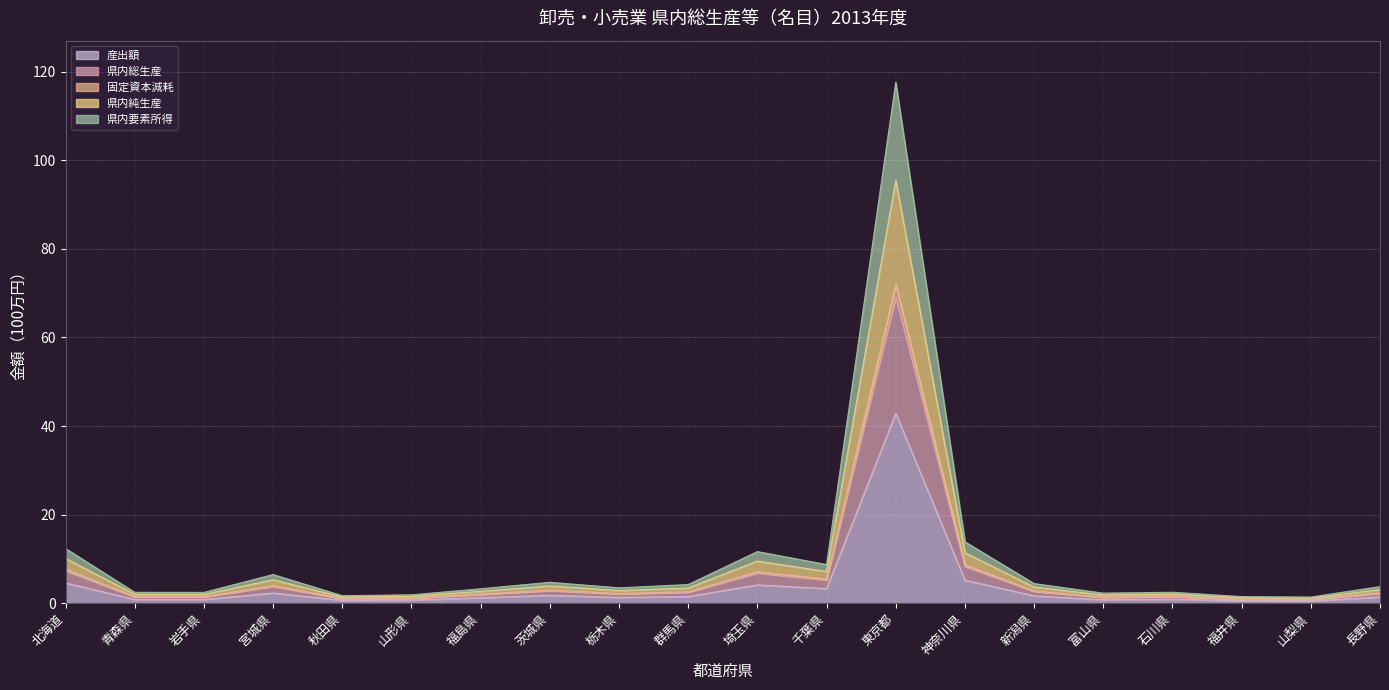

Reading left to right, transcribe all the data shown in this chart.

産出額: 北海道=4.6	青森県=0.9	岩手県=0.8	宮城県=2.3	秋田県=0.6	山形県=0.7	福島県=1.2	茨城県=1.8	栃木県=1.3	群馬県=1.5	埼玉県=4.1	千葉県=3.3	東京都=42.9	神奈川県=5.2	新潟県=1.7	富山県=0.8	石川県=0.9	福井県=0.5	山梨県=0.5	長野県=1.4
県内総生産: 北海道=12.3	青森県=2.5	岩手県=2.4	宮城県=6.5	秋田県=1.7	山形県=1.9	福島県=3.2	茨城県=4.7	栃木県=3.5	群馬県=4.2	埼玉県=11.7	千葉県=8.7	東京都=117.6	神奈川県=13.9	新潟県=4.4	富山県=2.3	石川県=2.5	福井県=1.5	山梨県=1.4	長野県=3.7
固定資本減耗: 北海道=7.7	青森県=1.5	岩手県=1.5	宮城県=4.0	秋田県=1.1	山形県=1.2	福島県=2.0	茨城県=3.0	栃木県=2.2	群馬県=2.6	埼玉県=7.1	千葉県=5.4	東京都=71.9	神奈川県=8.7	新潟県=2.8	富山県=1.4	石川県=1.5	福井県=0.9	山梨県=0.8	長野県=2.3
県内純生産: 北海道=10.1	青森県=2.0	岩手県=2.0	宮城県=5.3	秋田県=1.4	山形県=1.5	福島県=2.7	茨城県=3.9	栃木県=2.9	群馬県=3.4	埼玉県=9.5	千葉県=7.1	東京都=95.5	神奈川県=11.4	新潟県=3.6	富山県=1.8	石川県=2.0	福井県=1.2	山梨県=1.1	長野県=3.1
県内要素所得: 北海道=7.3	青森県=1.4	岩手県=1.4	宮城県=3.8	秋田県=1.0	山形県=1.1	福島県=2.0	茨城県=2.8	栃木県=2.1	群馬県=2.5	埼玉県=6.8	千葉県=5.2	東京都=69.2	神奈川県=8.3	新潟県=2.6	富山県=1.3	石川県=1.5	福井県=0.9	山梨県=0.8	長野県=2.2